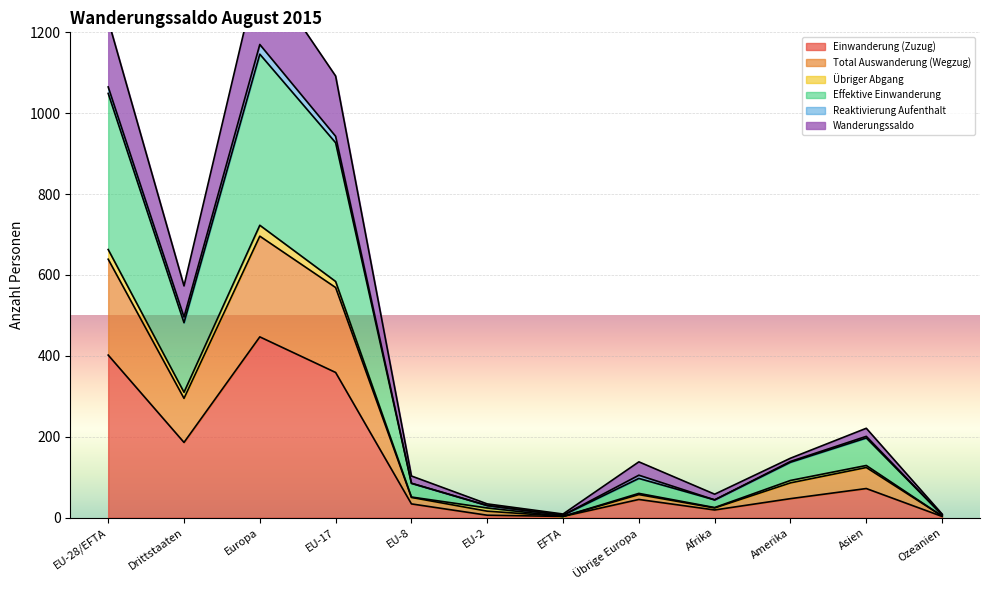

Where does the Wanderungssaldo series first go above 139?

EU-28/EFTA